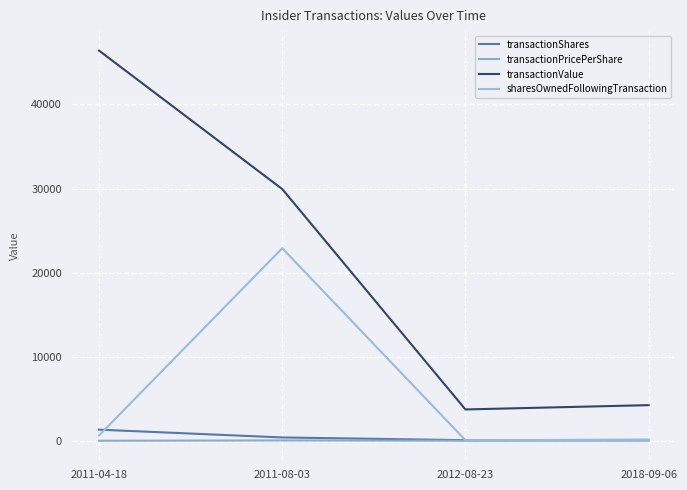

Reading left to right, what are all the values shown in this chart?

transactionShares: 2011-04-18=1351.0	2011-08-03=424.0	2012-08-23=100.0	2018-09-06=140.0
transactionPricePerShare: 2011-04-18=34.3	2011-08-03=70.6	2012-08-23=37.5	2018-09-06=30.5
transactionValue: 2011-04-18=46396.0	2011-08-03=29943.0	2012-08-23=3753.0	2018-09-06=4264.0
sharesOwnedFollowingTransaction: 2011-04-18=668.0	2011-08-03=22914.0	2012-08-23=100.0	2018-09-06=140.0